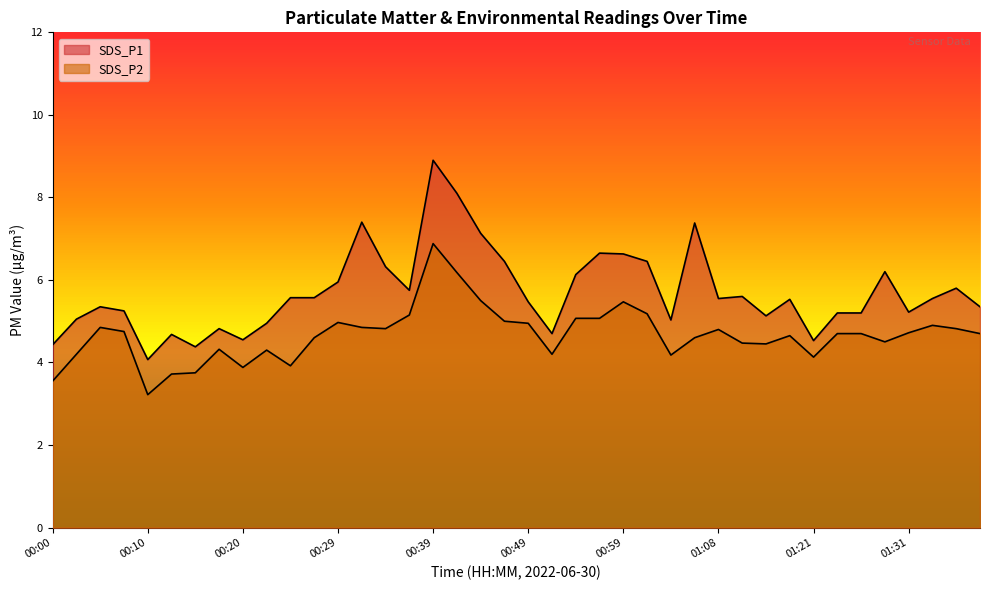

What is the difference between the SDS_P2 values at 00:39 and 01:31?

2.2